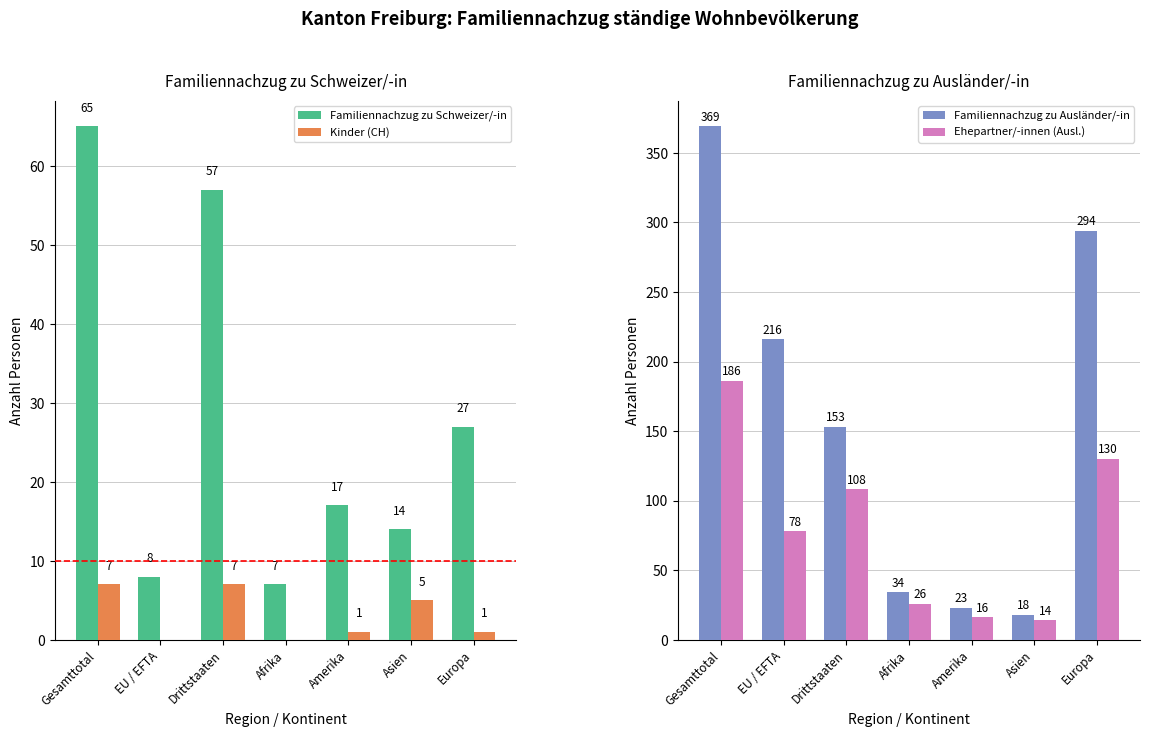

How many values in the Ehepartner/-innen (Ausl.) series are below 78?

3